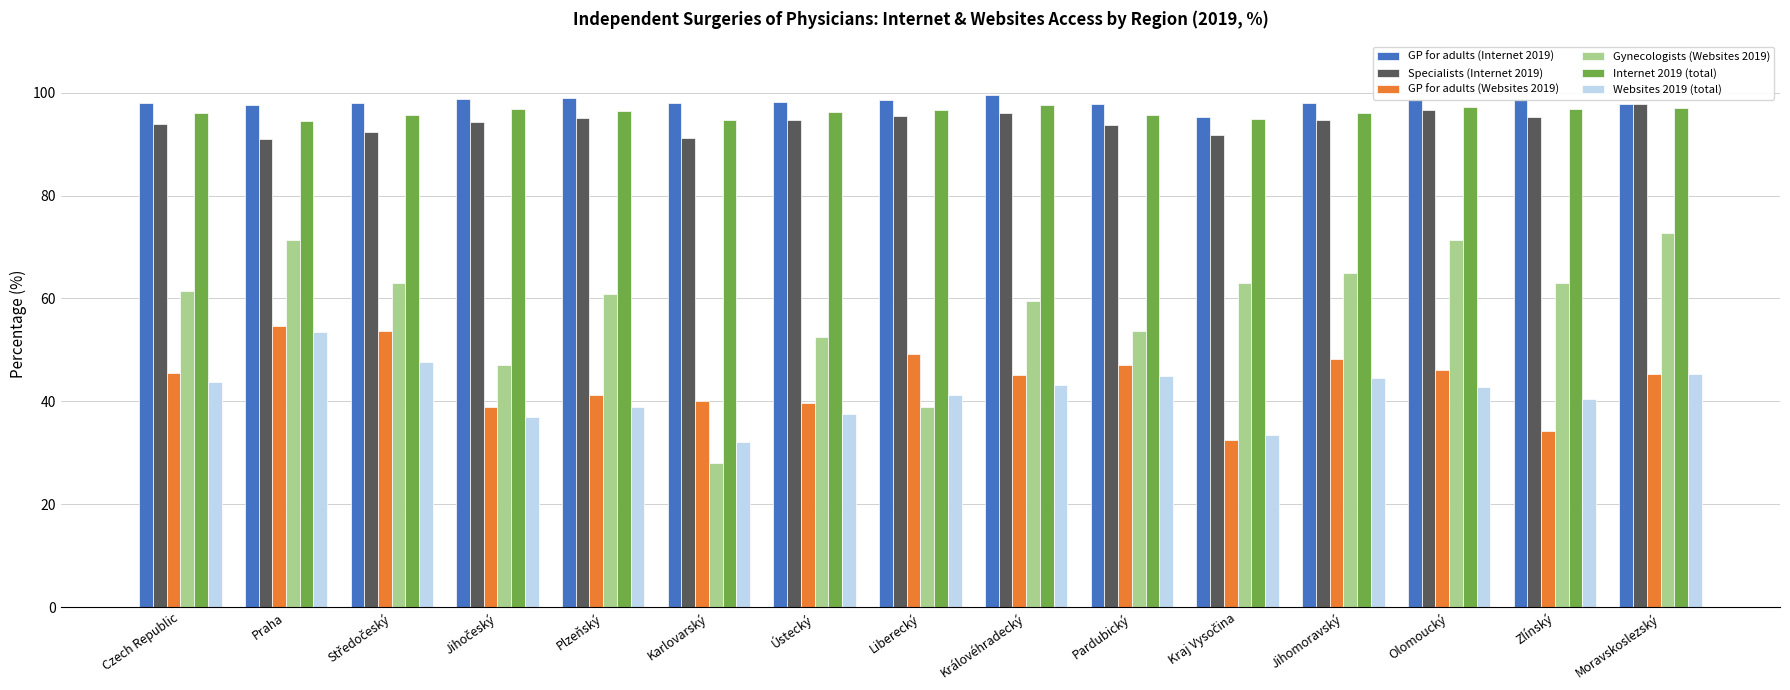

Which series has the largest range (max minus min)?

Gynecologists (Websites 2019)